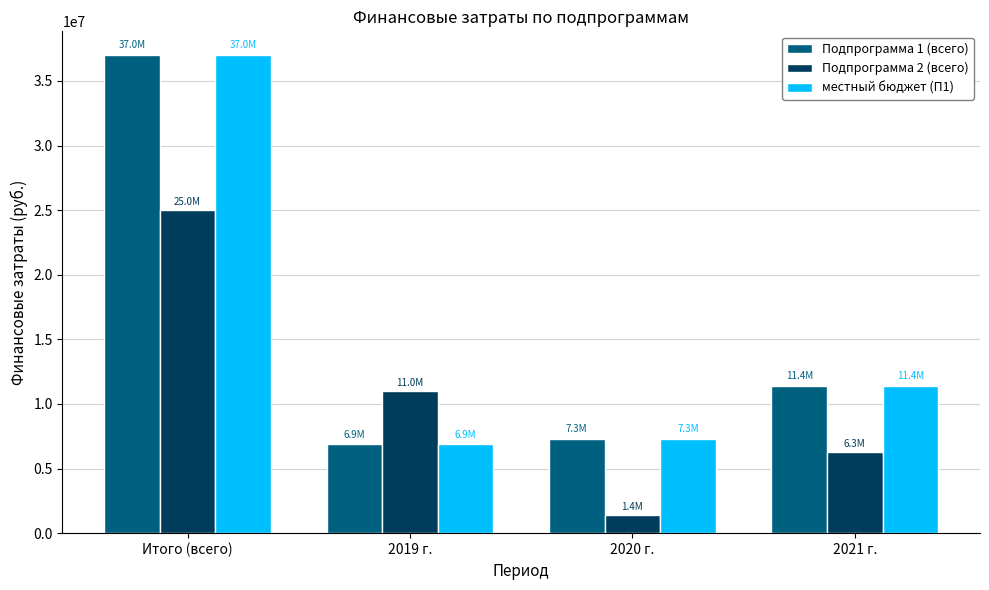

At which category is the sum across all series the highest?

Итого (всего)